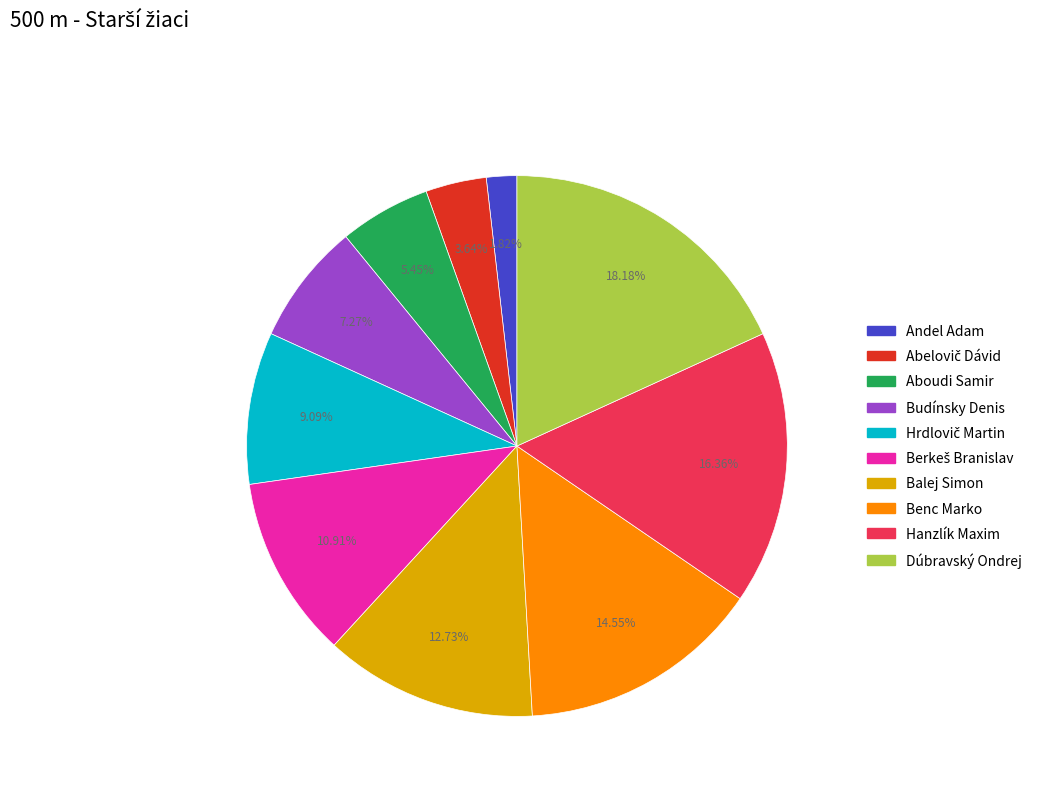

Between Dúbravský Ondrej and Aboudi Samir, which is larger?

Dúbravský Ondrej